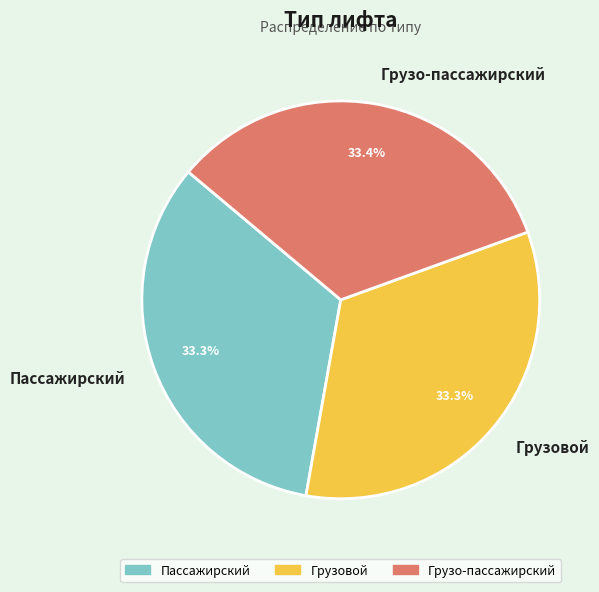

How many segments does this pie chart have?

3